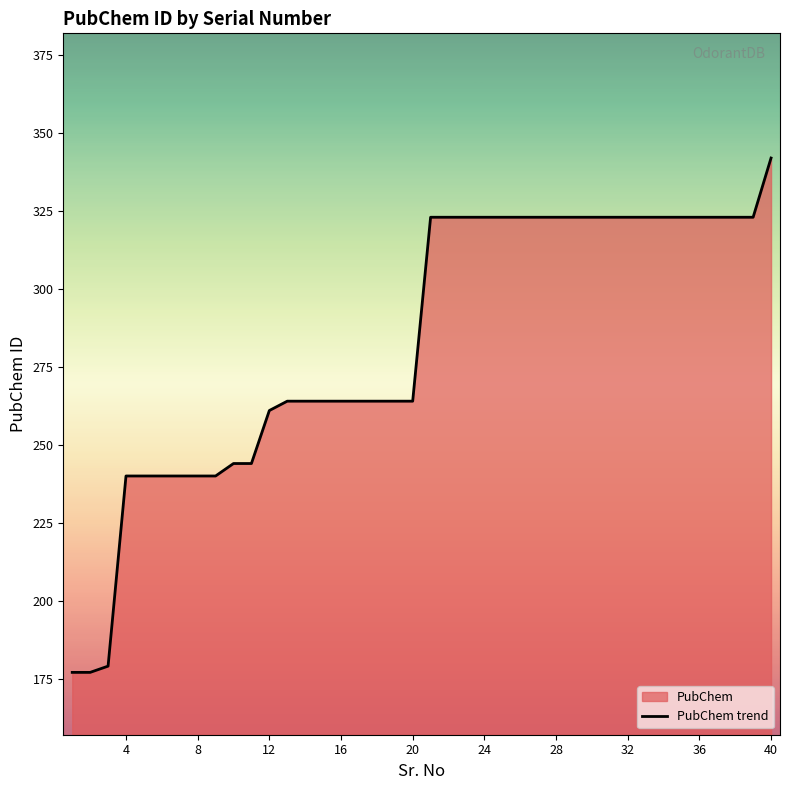

Where is the data nearest to the value 259?

12